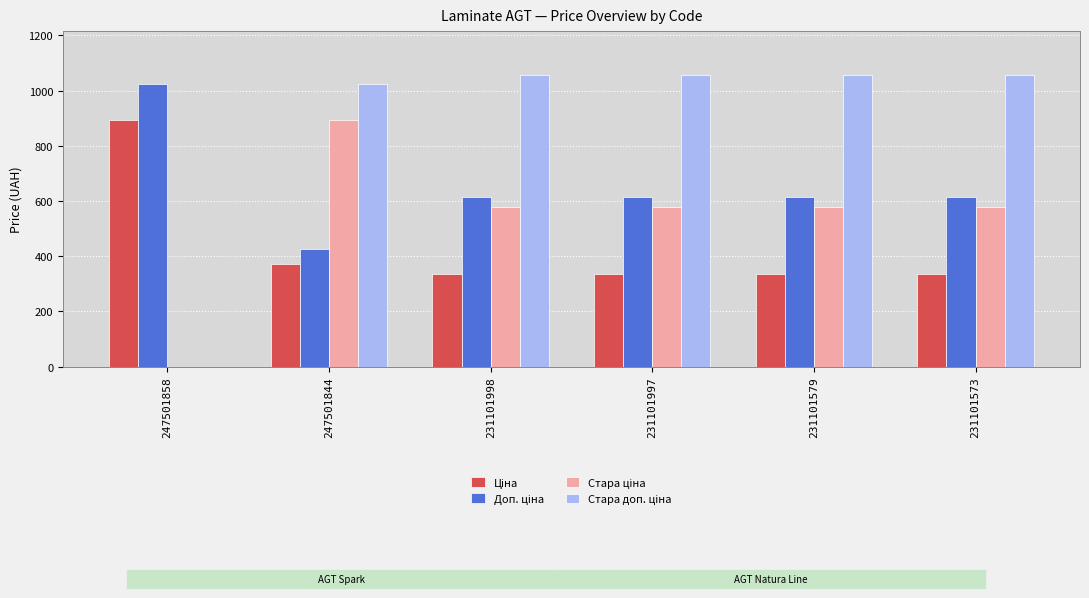

What is the maximum value shown in the chart?

1057.2